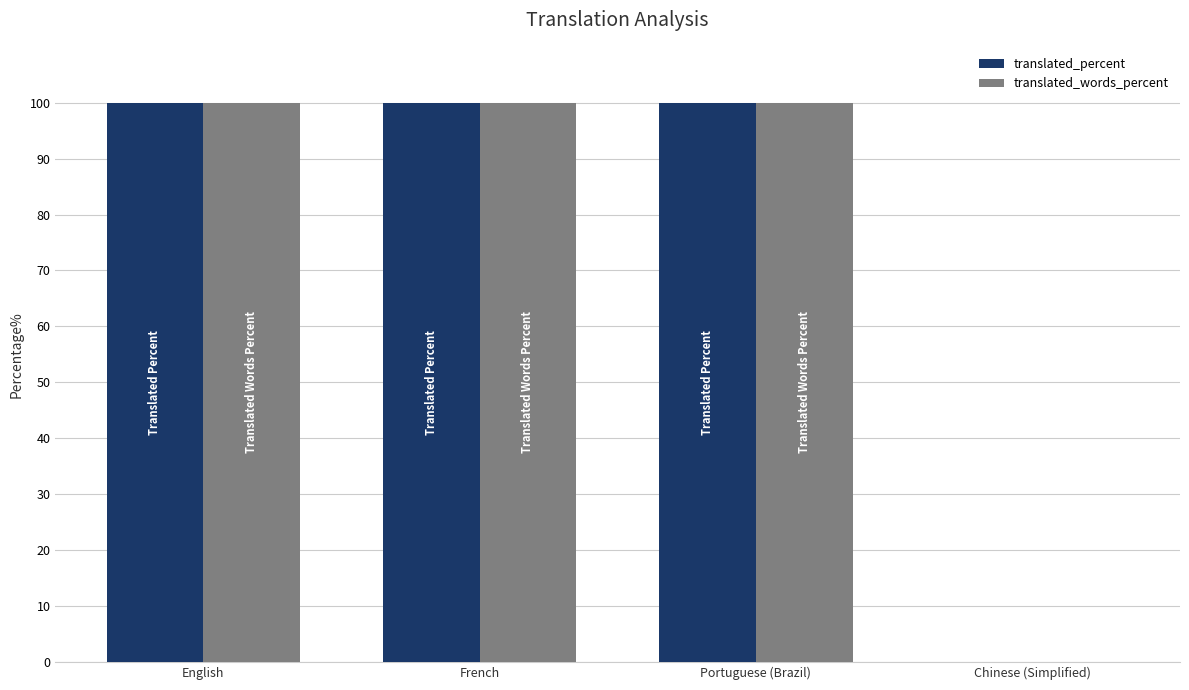

What is the sum of all translated_words_percent values?

300